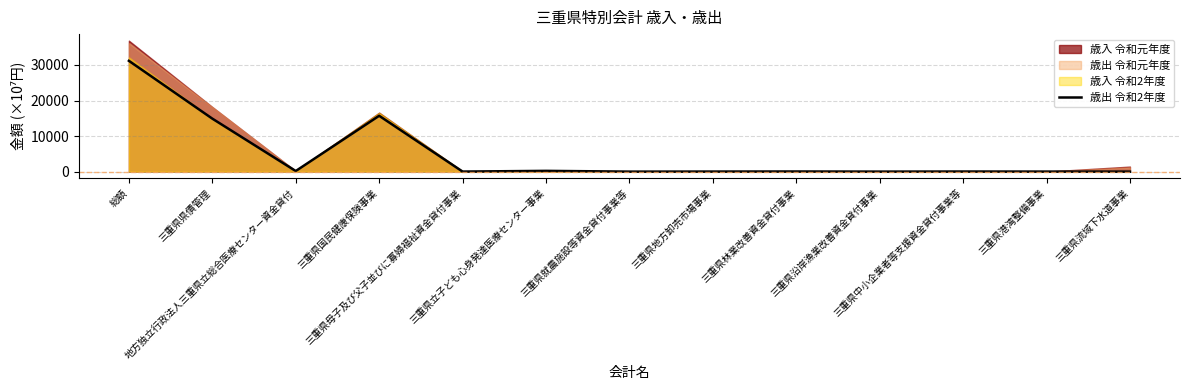

Is it true that the value at 三重県就農施設等資金貸付事業等 is 8.4?

False